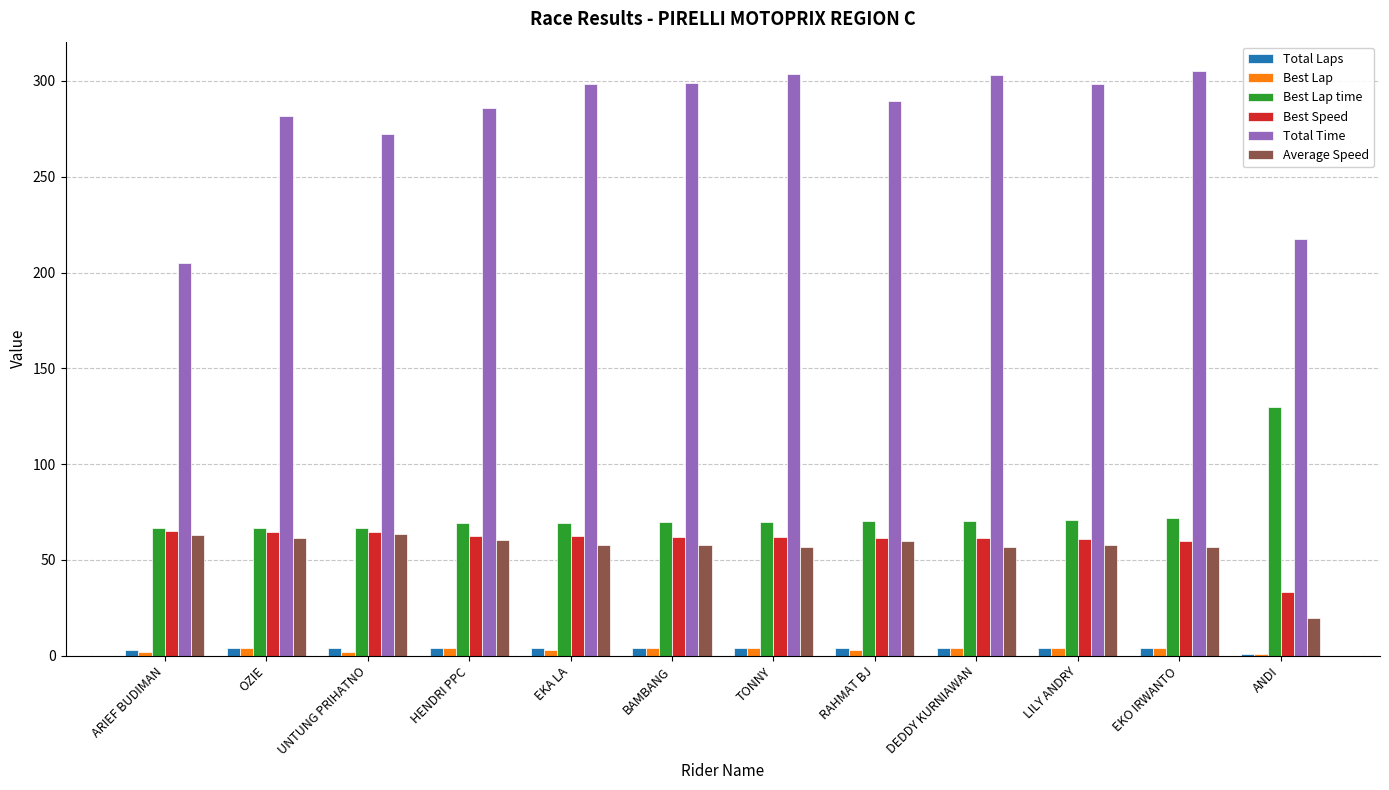

What is the sum of all Total Laps values?

44.0